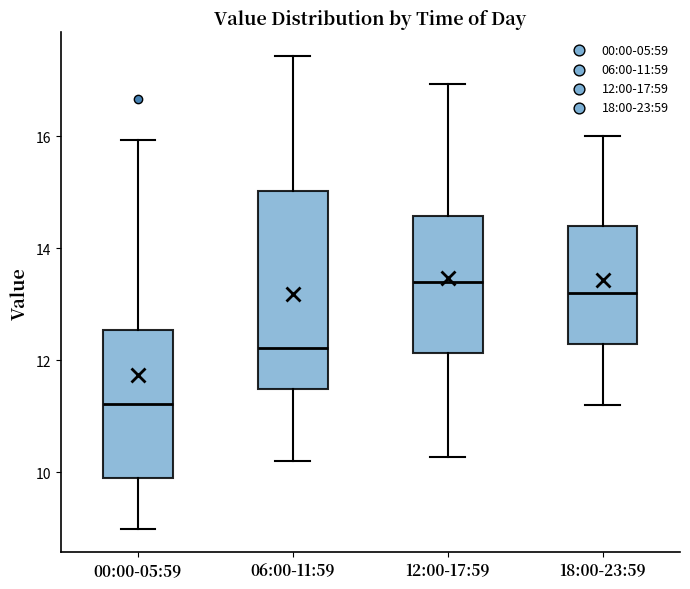

Which box has the highest median line?

12:00-17:59